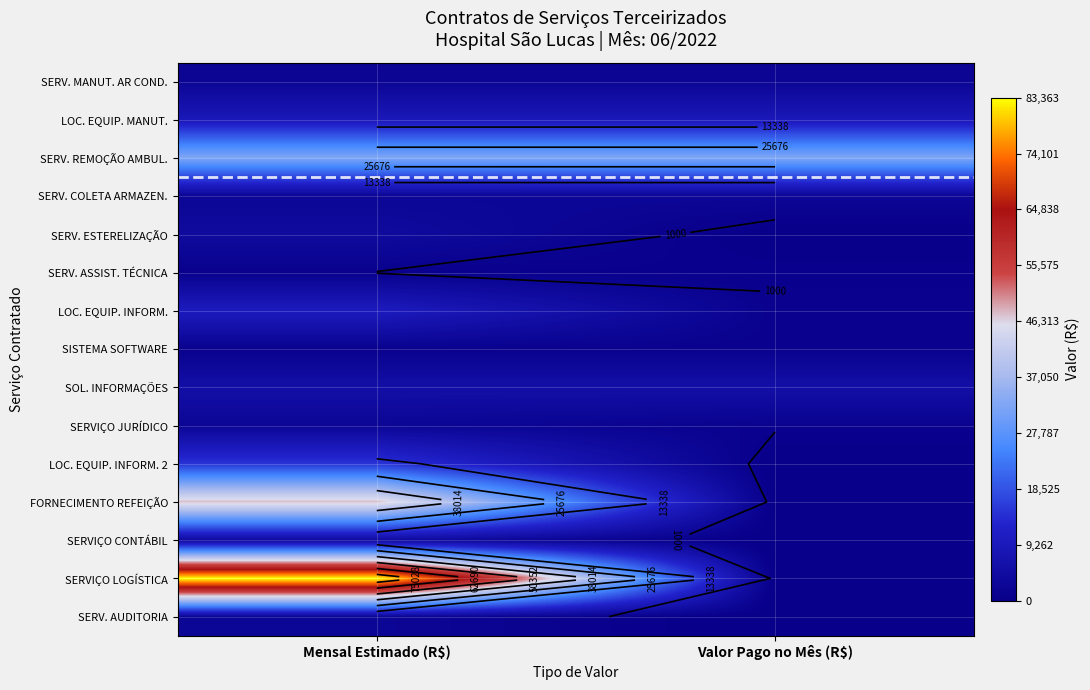

Is the value of SERVIÇO JURÍDICO at Mensal Estimado (R$) greater than the value of SERVIÇO CONTÁBIL at Valor Pago no Mês (R$)?

Yes